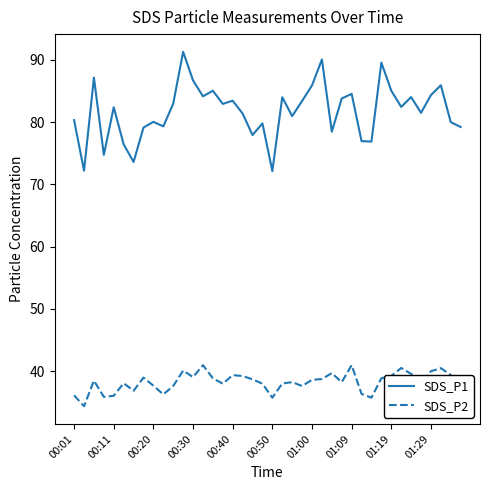

What is the difference between the maximum and minimum values in the SDS_P2 series?

6.6